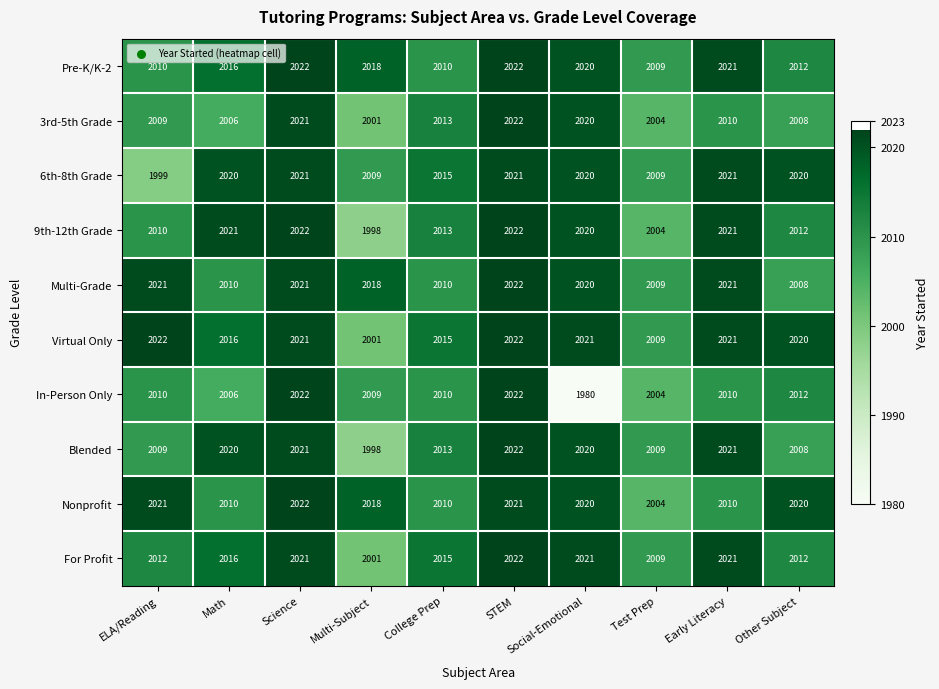

Which series has the largest total across all categories?

Virtual Only